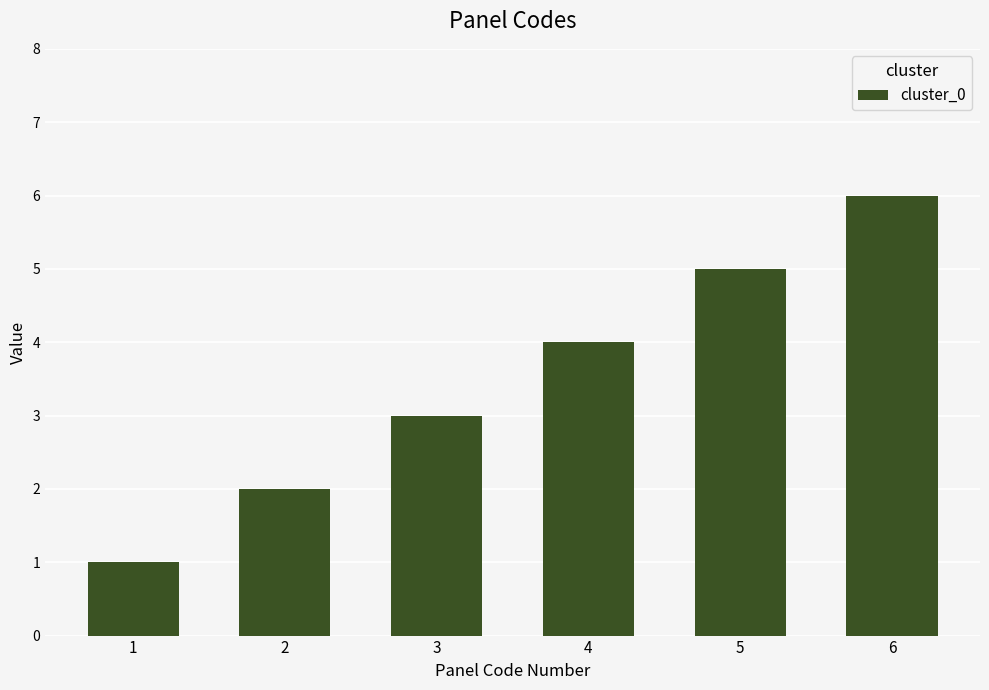

What is the value of the 5th bar from the left?

5